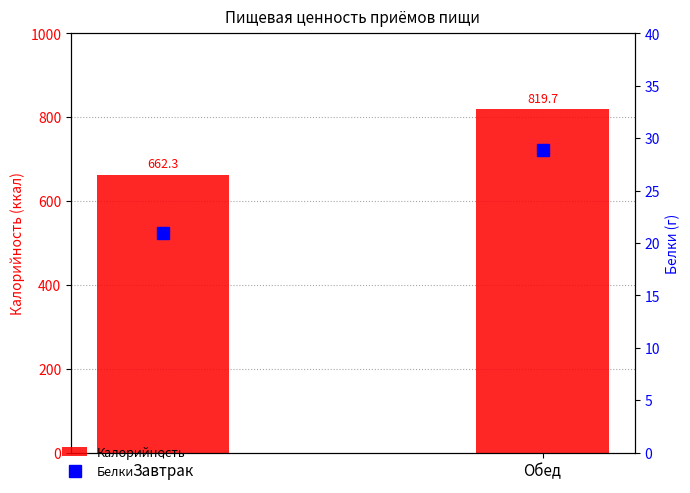

Reading left to right, extract all data points from this chart.

Калорийность: 662.3	819.7
Белки: 21.0	28.9